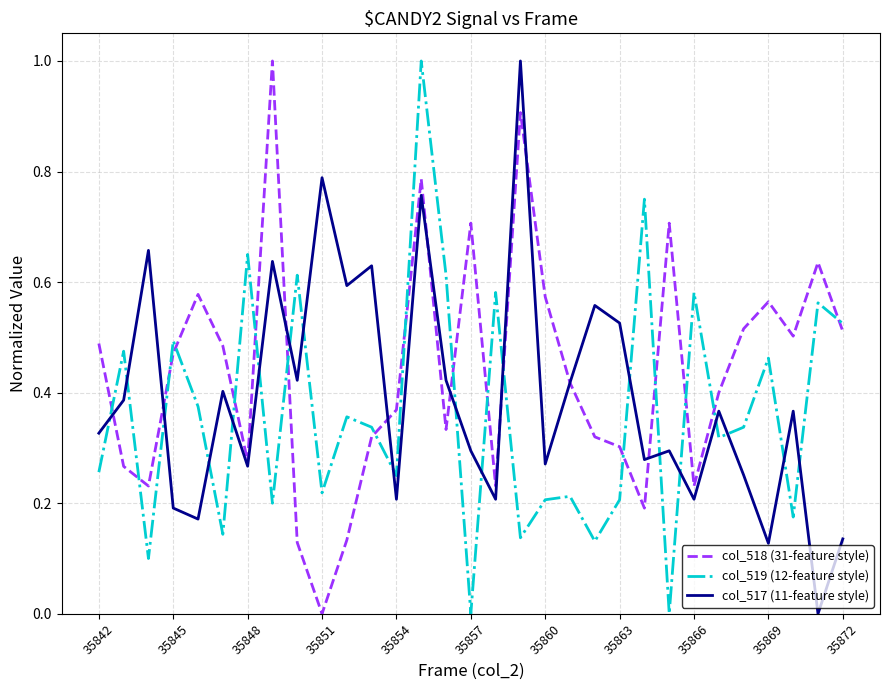

Which series has the largest total across all categories?

col_518 (31-feature style)